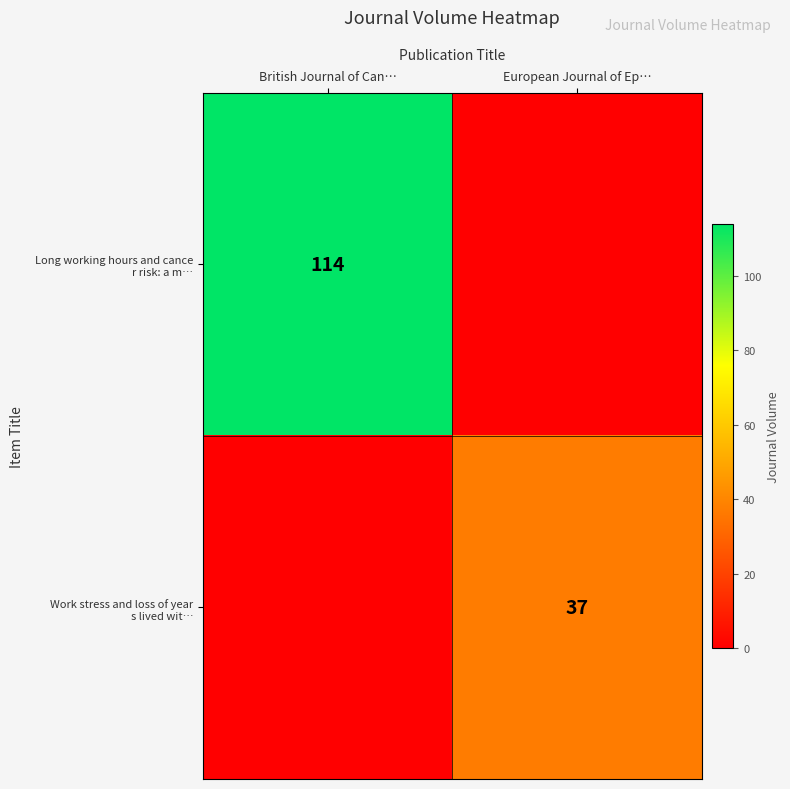

What is the difference between the Long working hours and cance r risk: a m… values at British Journal of Can… and European Journal of Ep…?

114